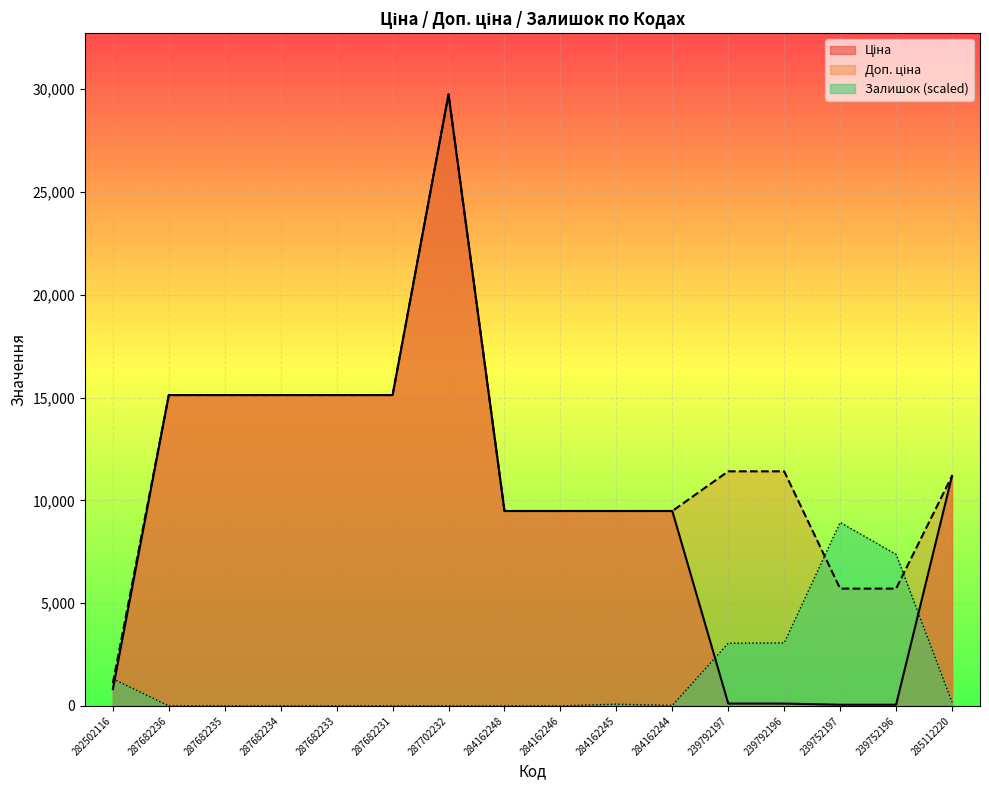

What is the sum of all Доп. ціна values?

189794.9